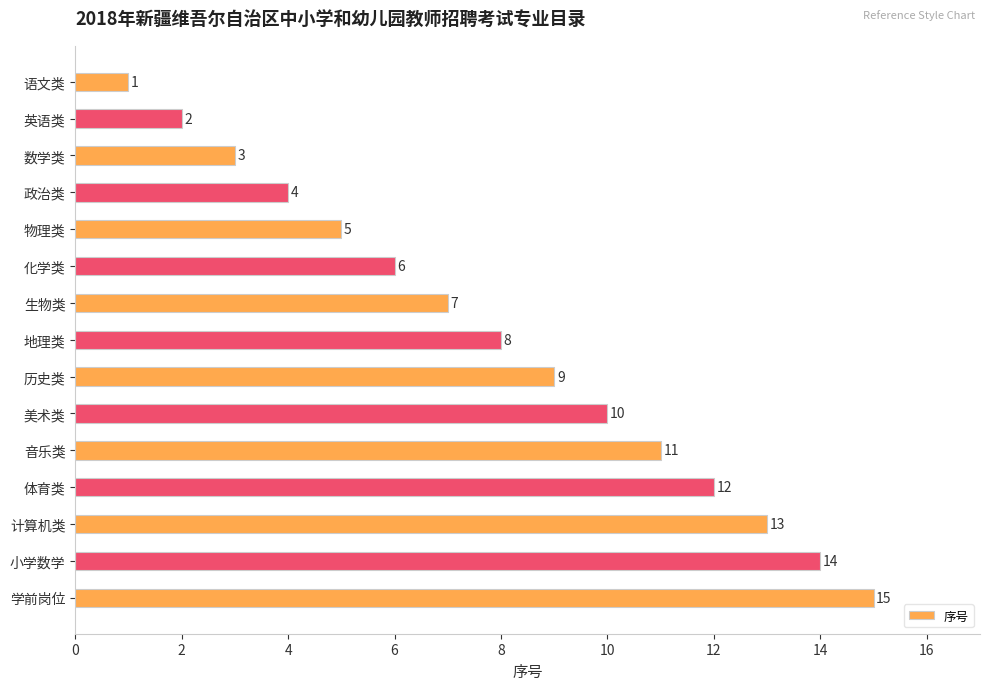

What is the average value?

8